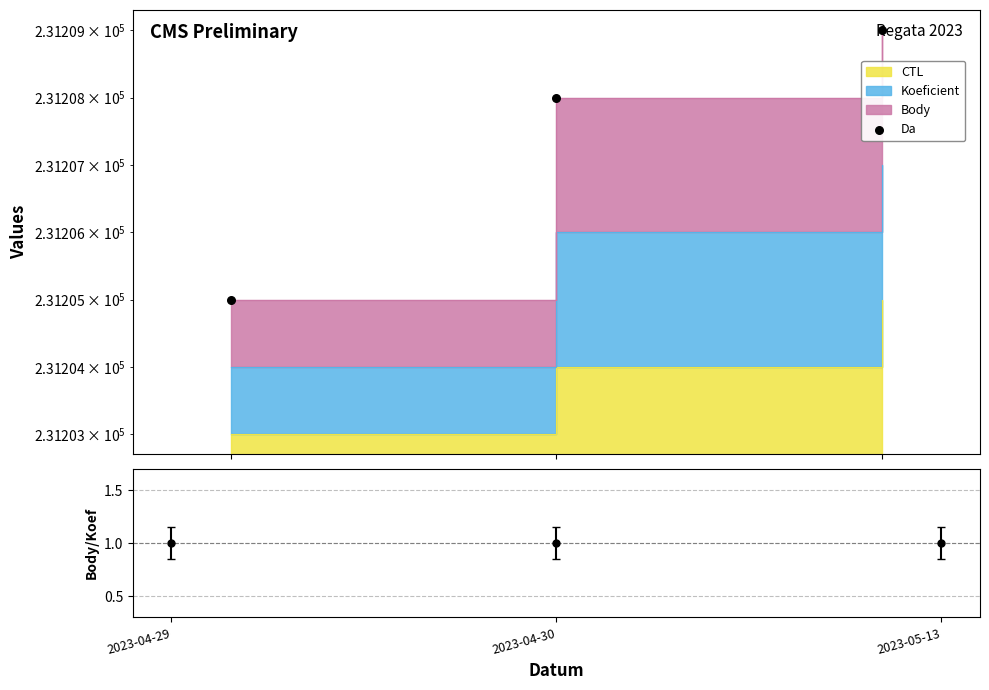

What is the change in value from 2023-04-29 to 2023-04-30?

+3